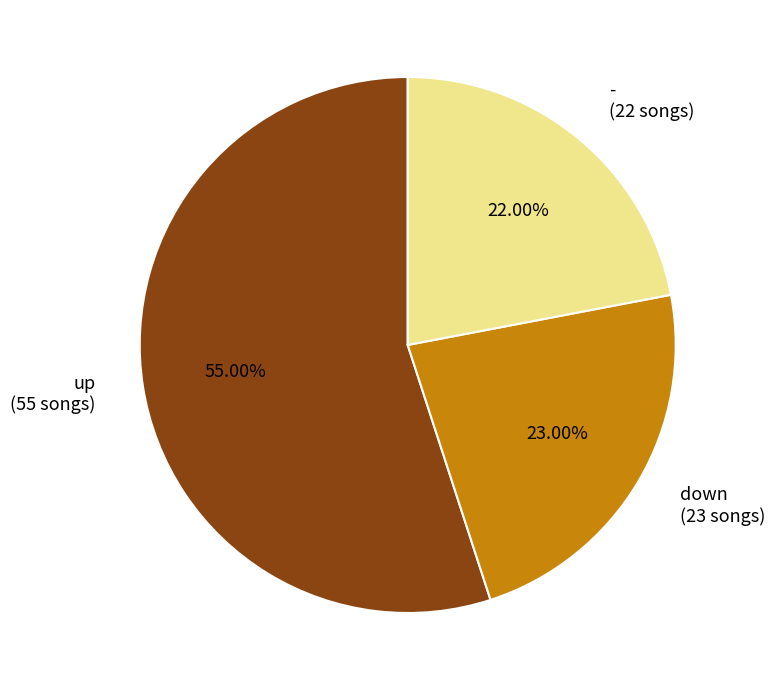

Rank the categories by value from lowest to highest.

-, down, up